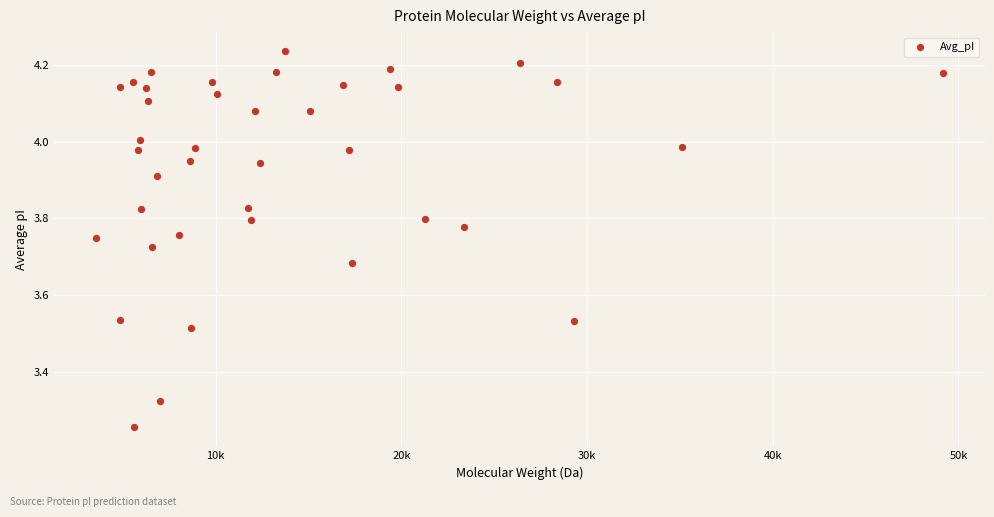

What is the range of Y values (max minus min)?

1.0